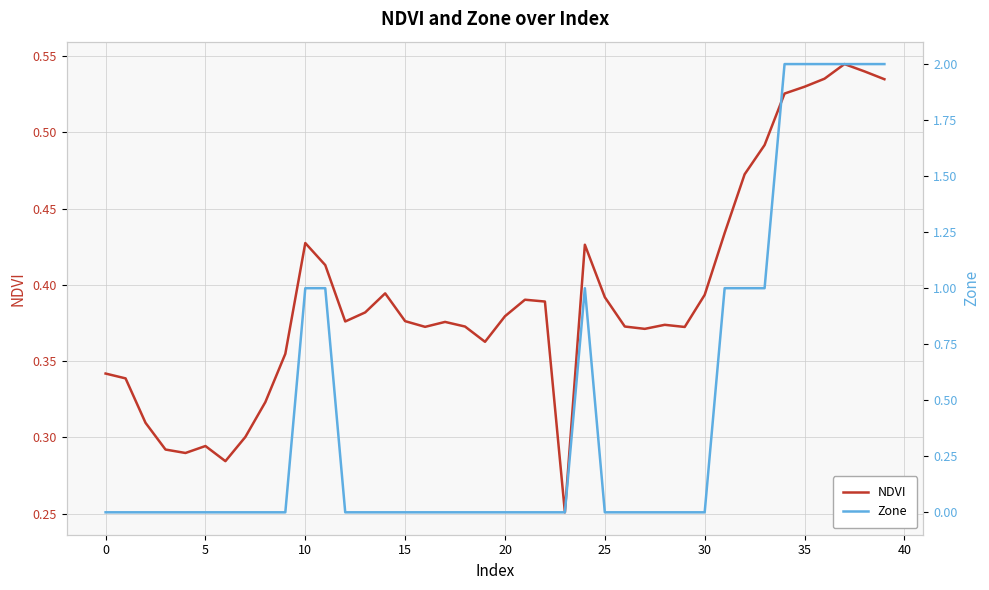

Rank the series by their maximum value, from lowest to highest.

NDVI, Zone